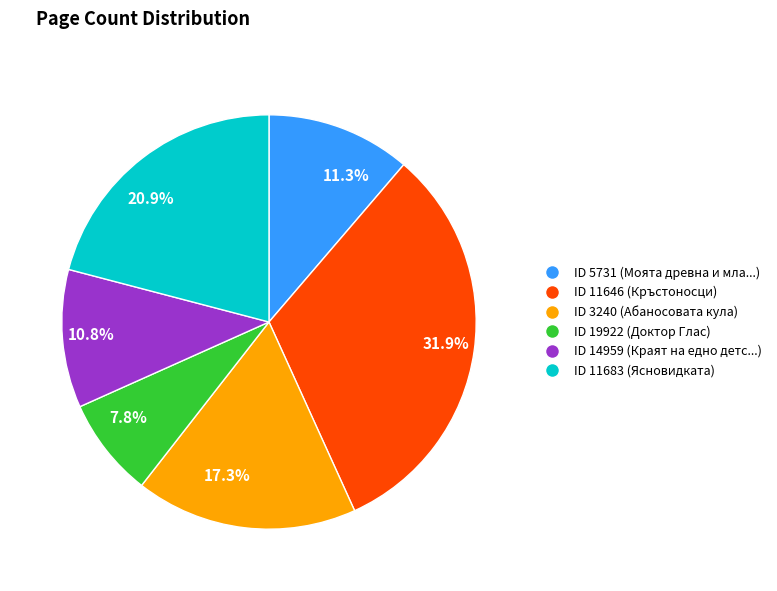

Which category has the biggest portion of the pie?

31.9%